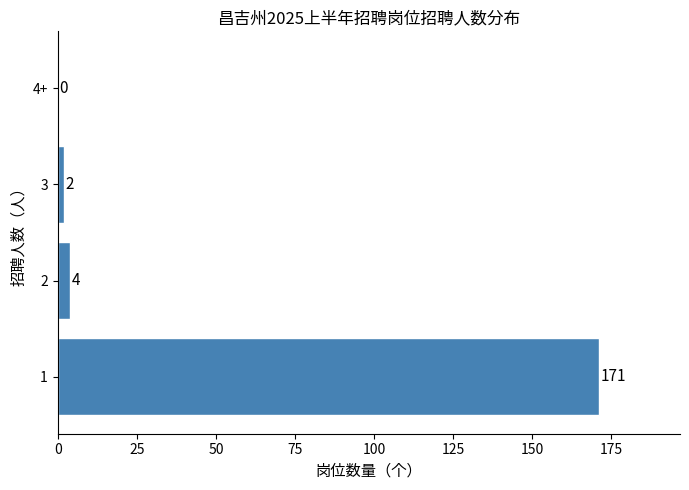

Reading bottom to top, extract all data points from this chart.

1=171	2=4	3=2	4+=0